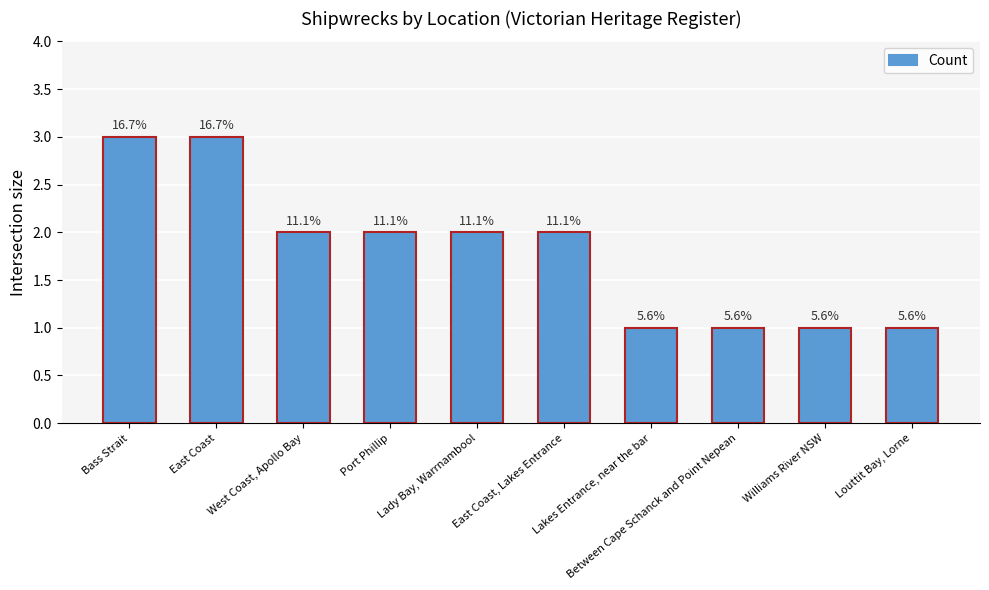

How many bars are there in total?

10